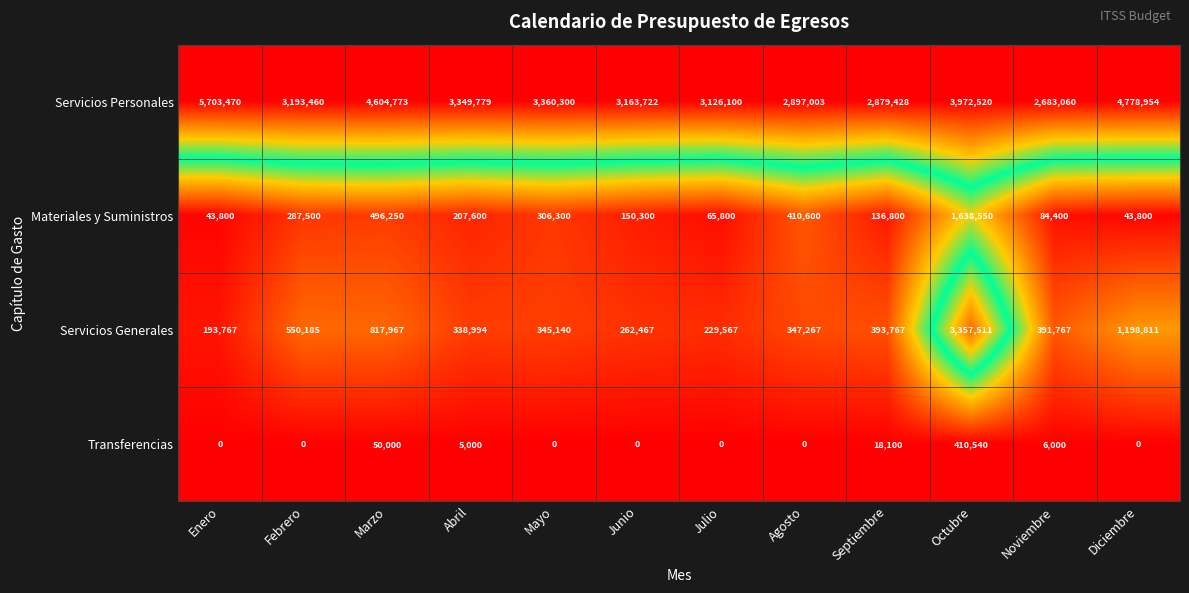

At how many categories does at least one series exceed 112995?

12